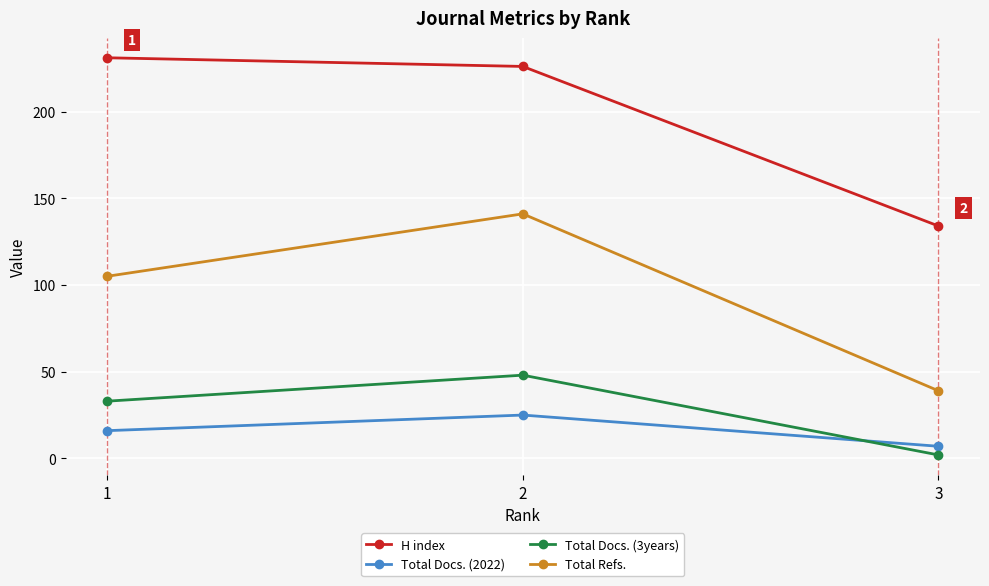

Which category has the lowest value in the H index series?

3